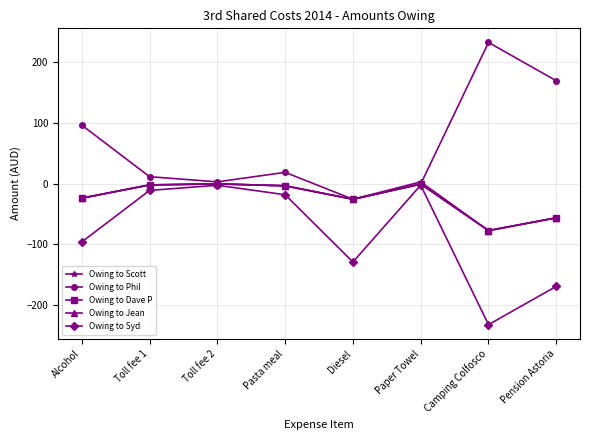

Between Diesel and Toll fee 2, which is larger?

Toll fee 2